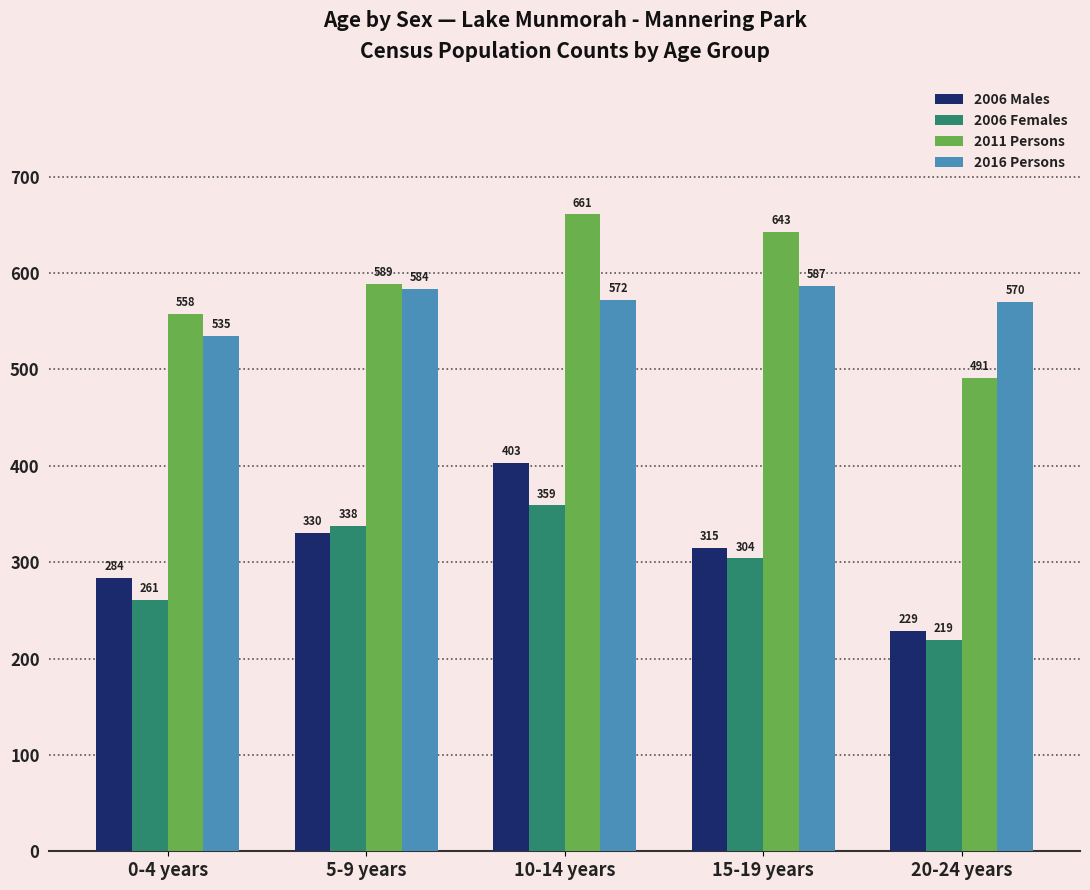

Which series has the largest range (max minus min)?

2006 Males